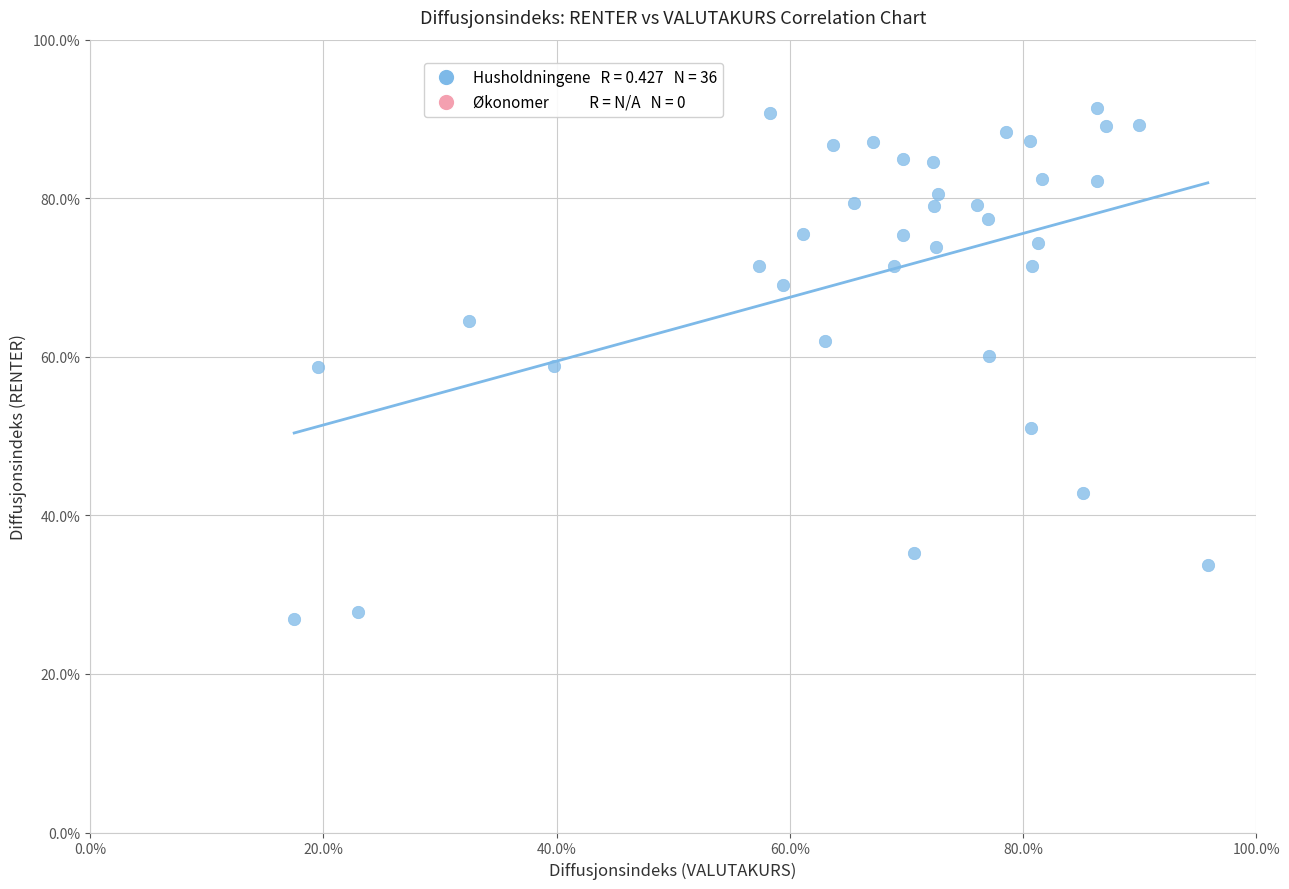

What is the range of X values (max minus min)?

78.3